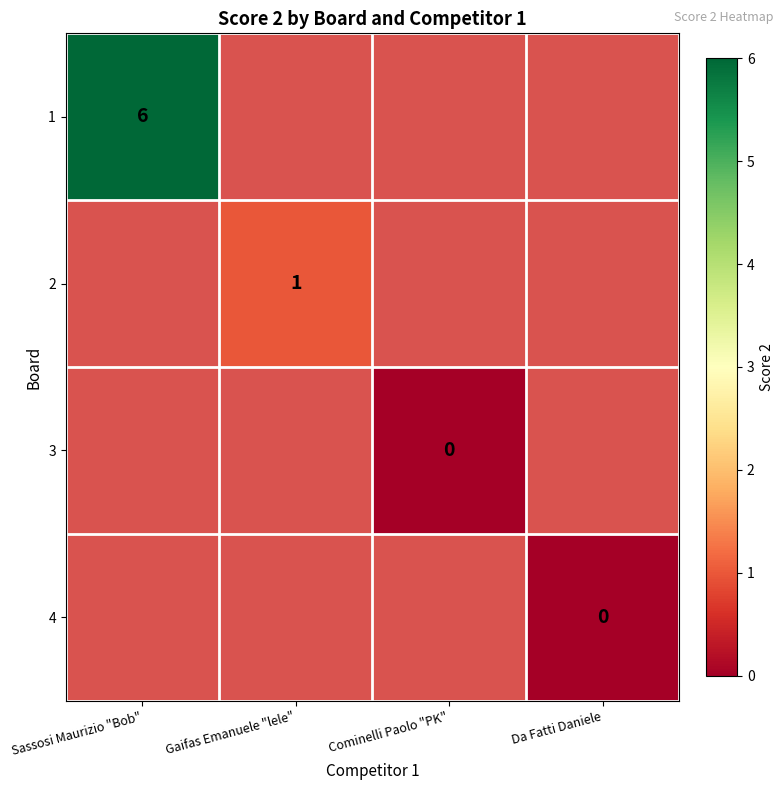

List the series in order of their overall mean, lowest first.

1, 2, 3, 4